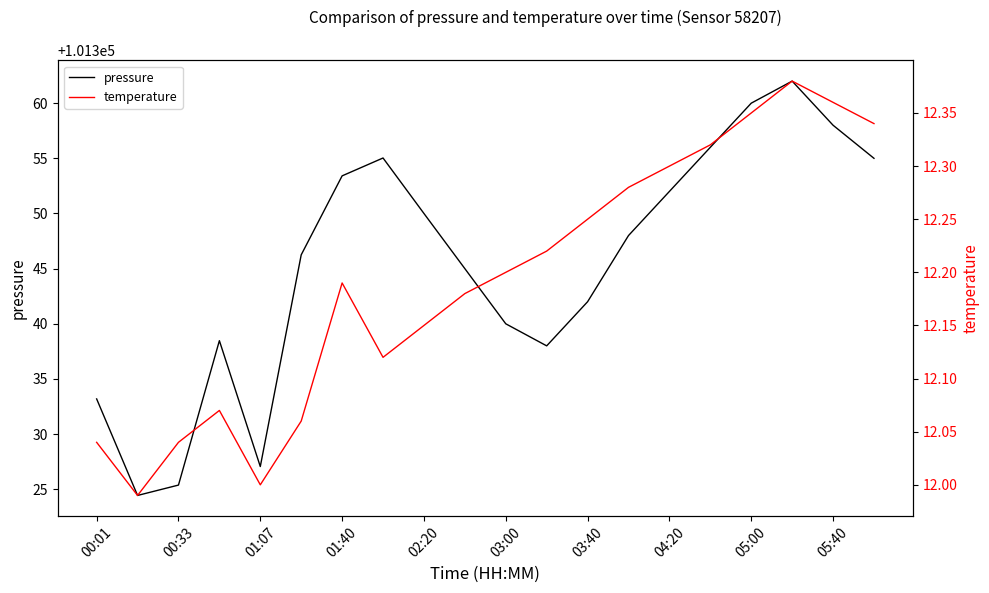

True or false: temperature and pressure cross at least once.

False